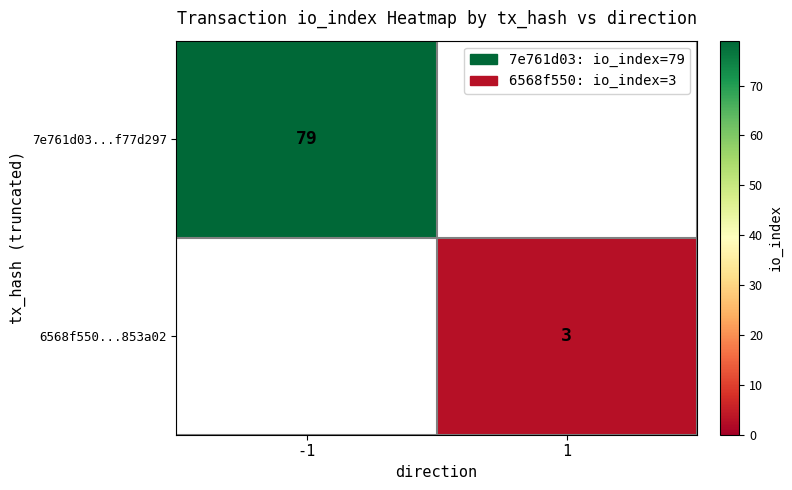

Is it true that 7e761d03...f77d297 equals 79 at -1?

True